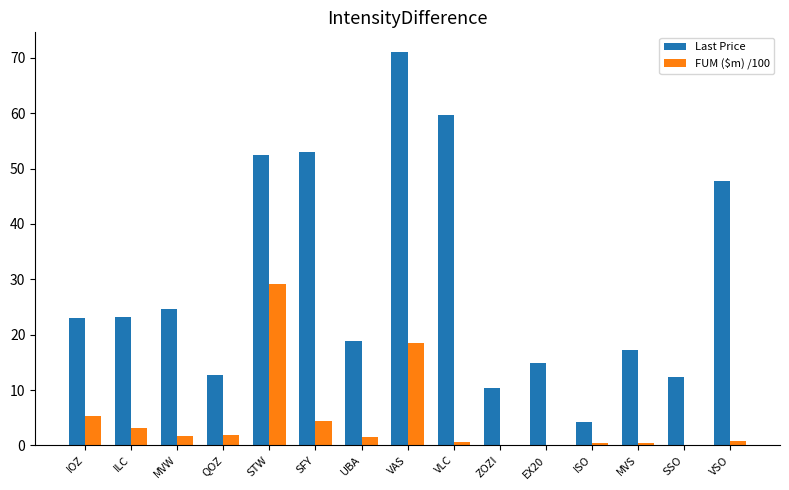

At which label is Last Price closest to 37?

VSO